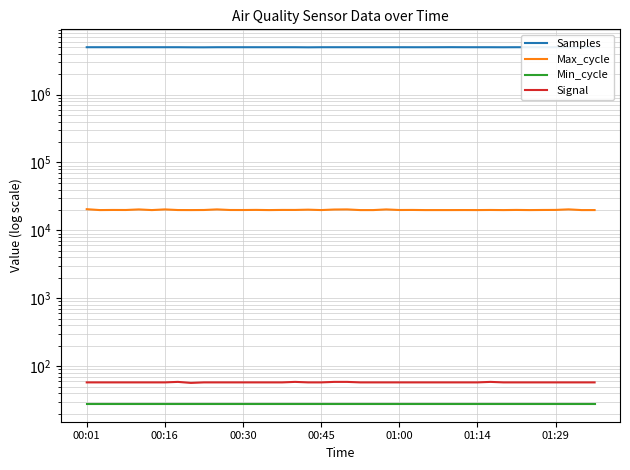

What is the smallest value displayed?

28